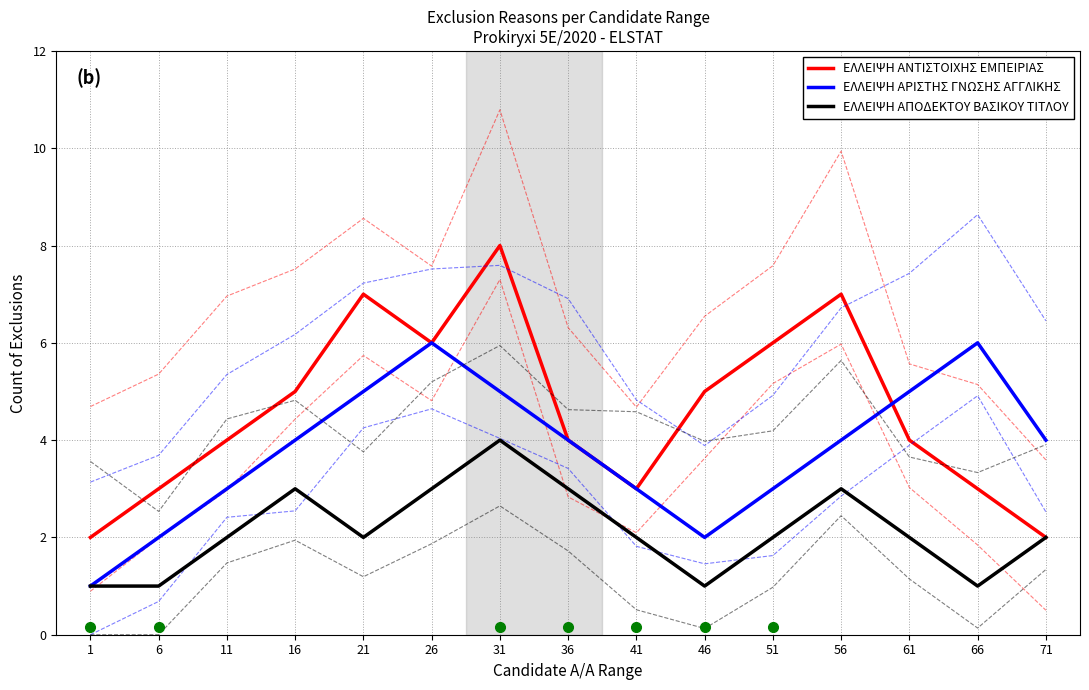

Which category has the highest value in the ΕΛΛΕΙΨΗ ΑΝΤΙΣΤΟΙΧΗΣ ΕΜΠΕΙΡΙΑΣ series?

31